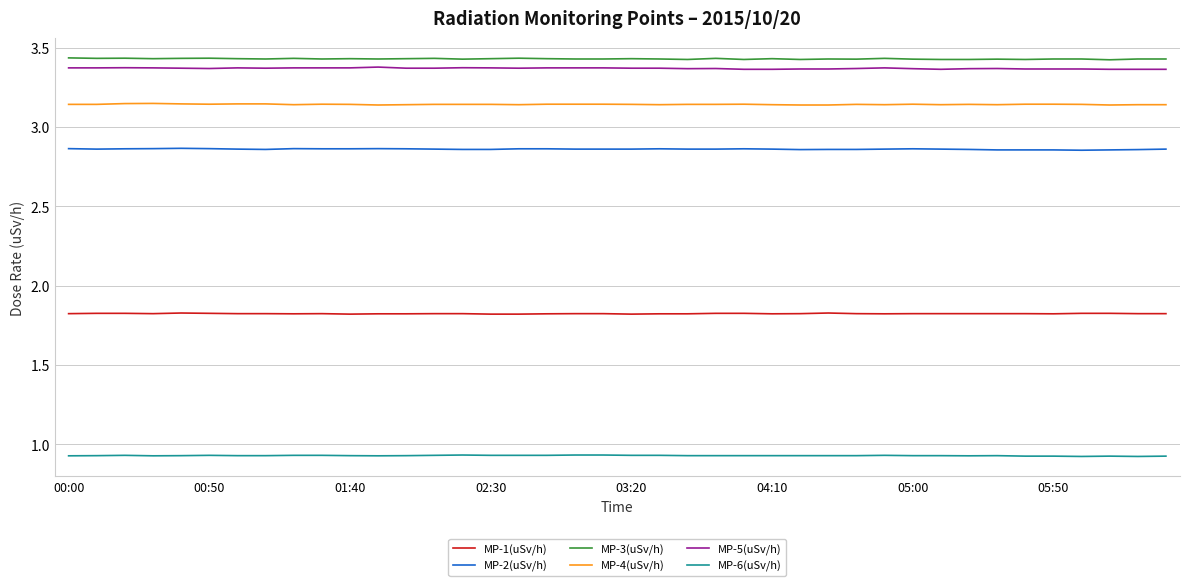

True or false: MP-1(uSv/h) and MP-2(uSv/h) cross at least once.

False